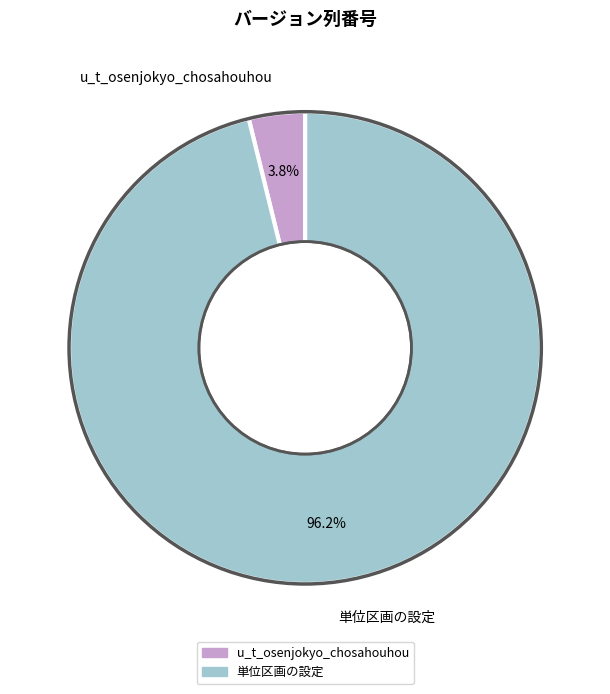

To the nearest percent, what is the average slice percentage?

50%